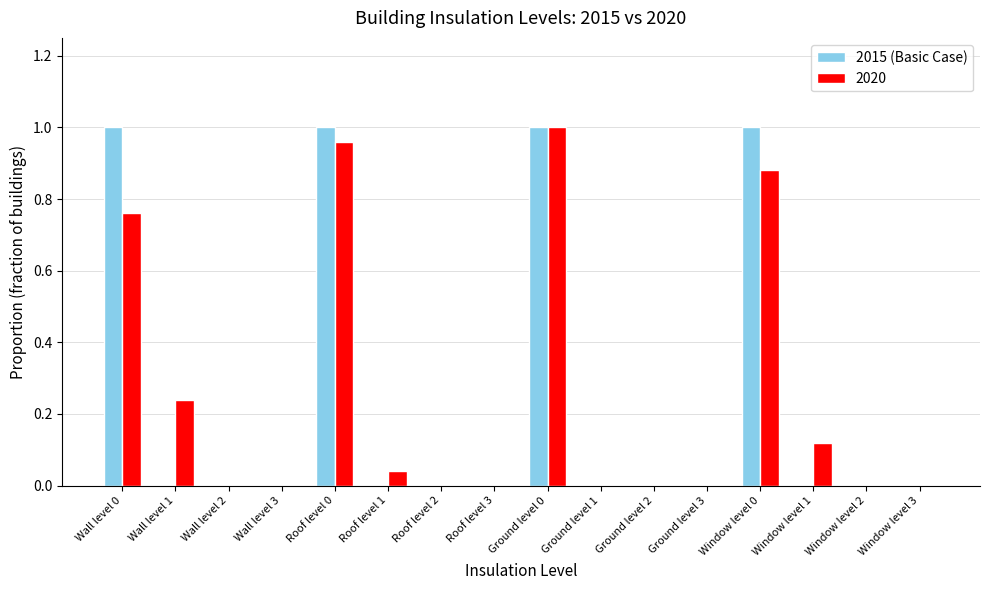

What is the sum of all 2020 values?

4.0